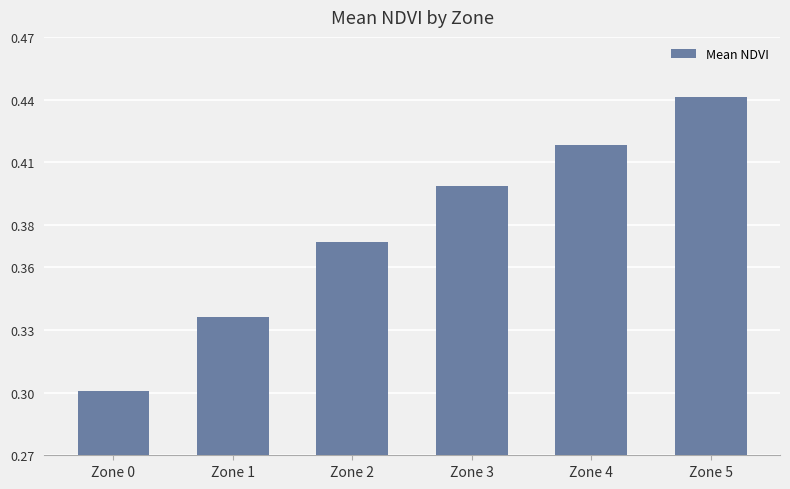

How many categories are shown in the chart?

6